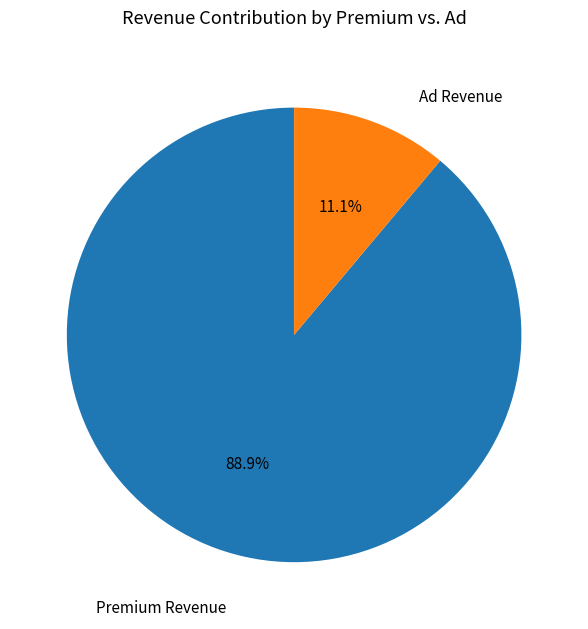

Does Premium Revenue account for over 50% of the chart?

Yes